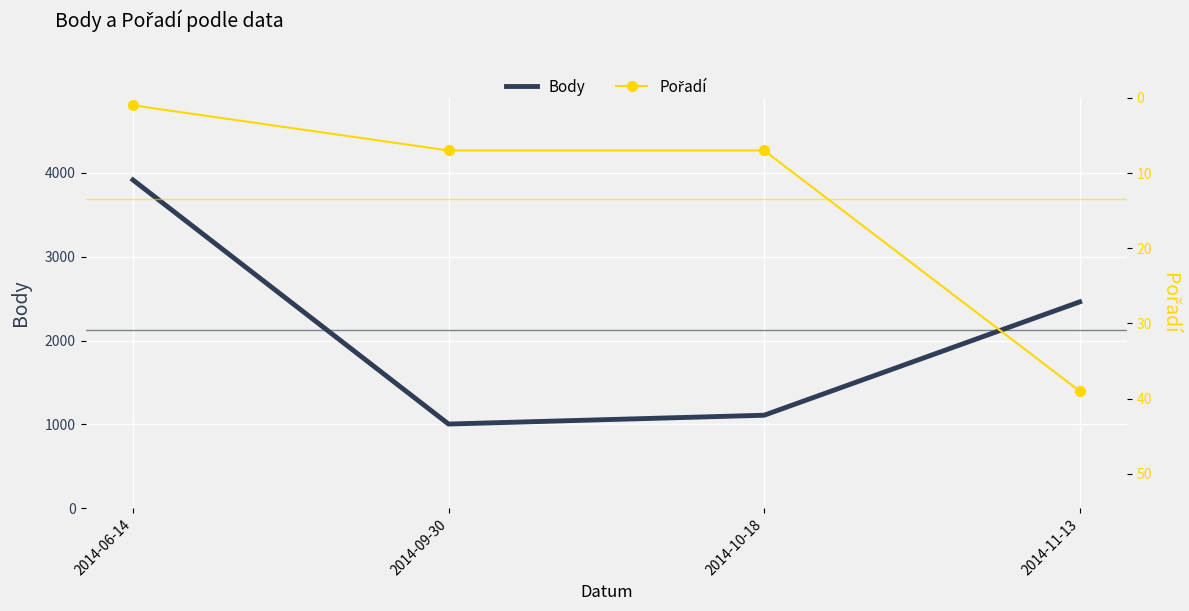

Reading right to left, what are all the values shown in this chart?

Body: 2461	1110	1005	3915
Pořadí: 39	7	7	1